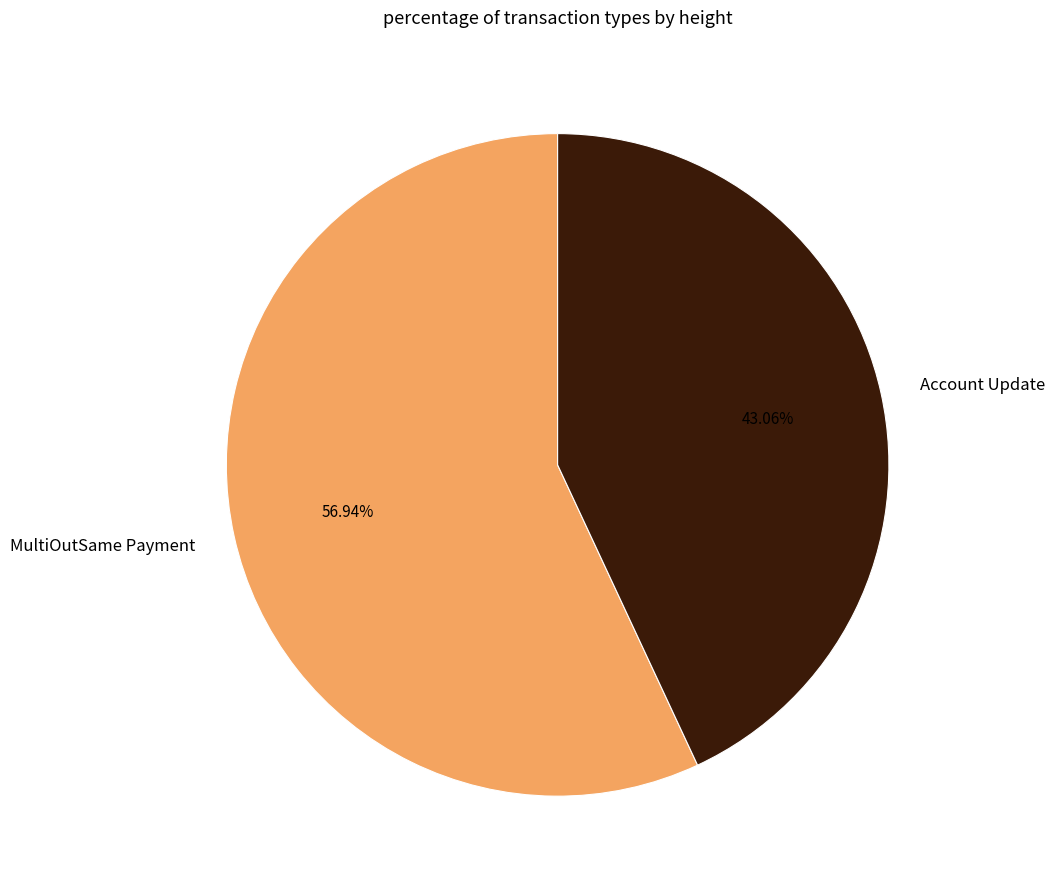

What percentage do MultiOutSame Payment and Account Update together represent?

100.0%